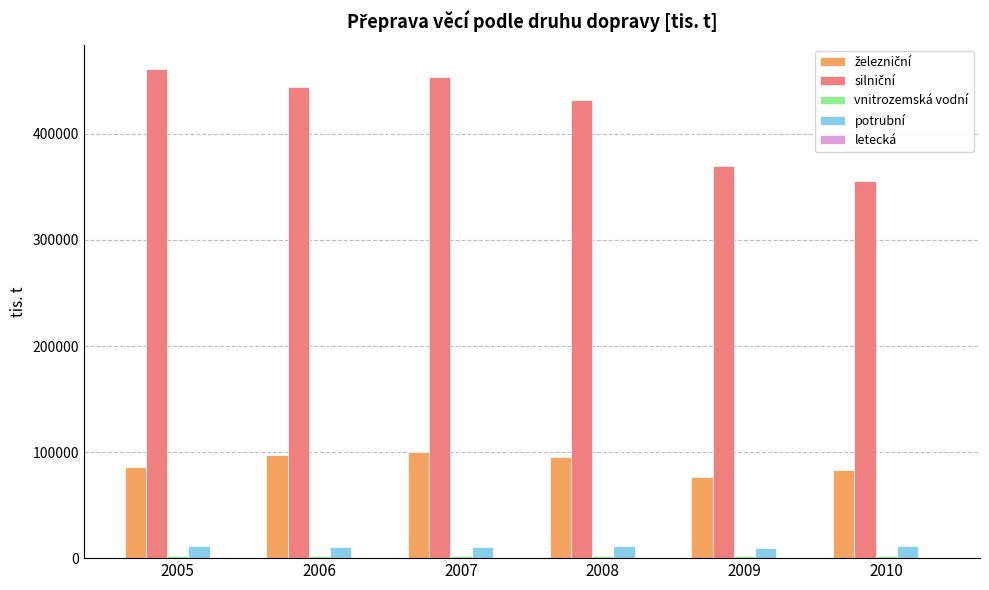

What is the greatest value displayed?

461144